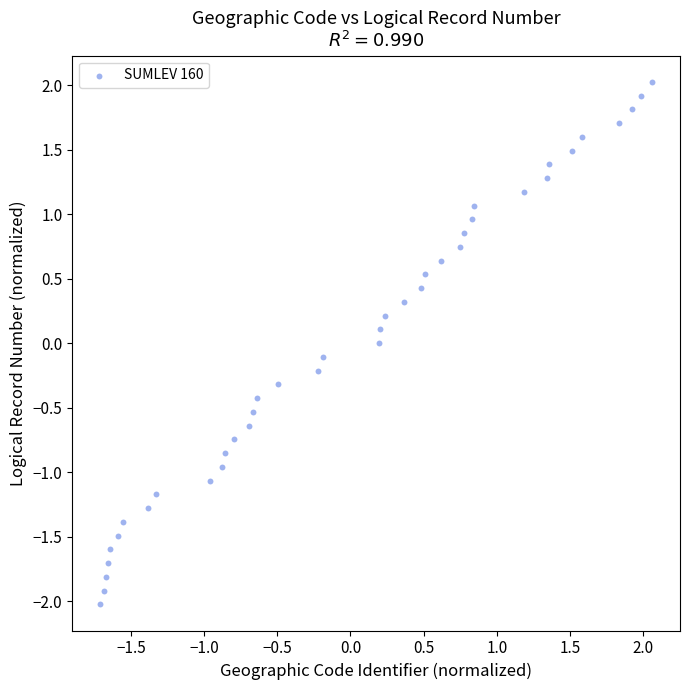

What is the range of Y values (max minus min)?

4.1